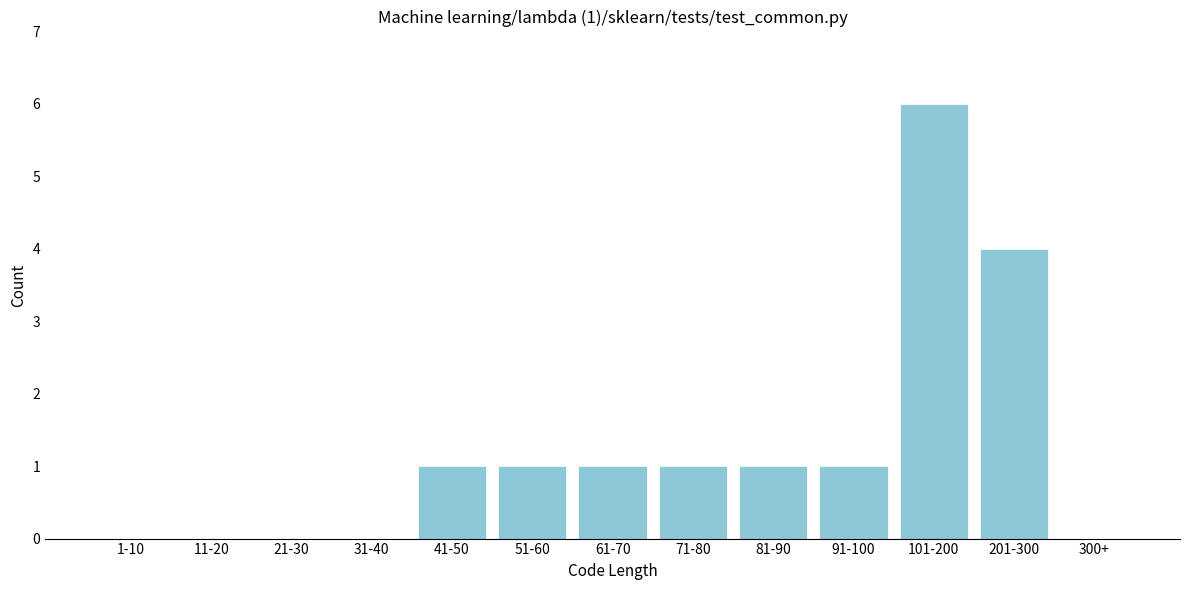

Reading left to right, list all the values displayed in this chart.

1-10=0	11-20=0	21-30=0	31-40=0	41-50=1	51-60=1	61-70=1	71-80=1	81-90=1	91-100=1	101-200=6	201-300=4	300+=0